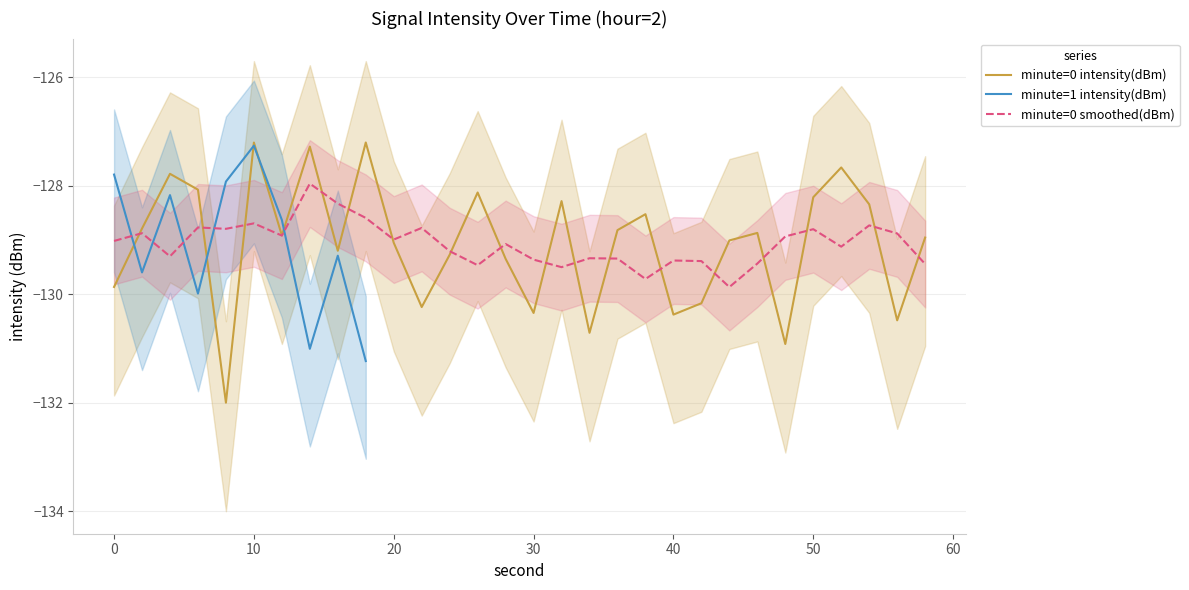

Is the value of minute=0 intensity(dBm) at 30 greater than the value of minute=0 smoothed(dBm) at 40?

No